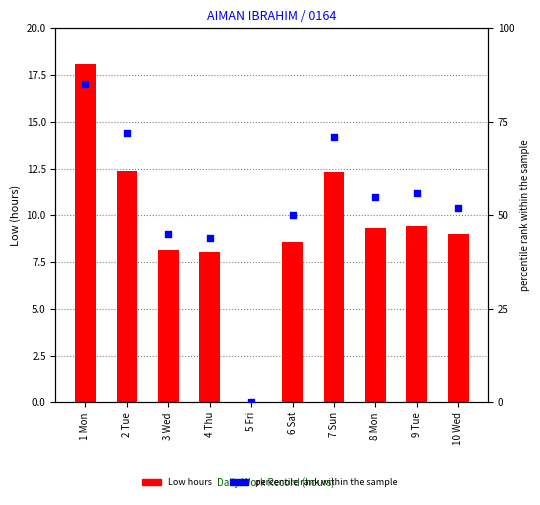

Which series reaches the maximum Y coordinate?

percentile rank within the sample